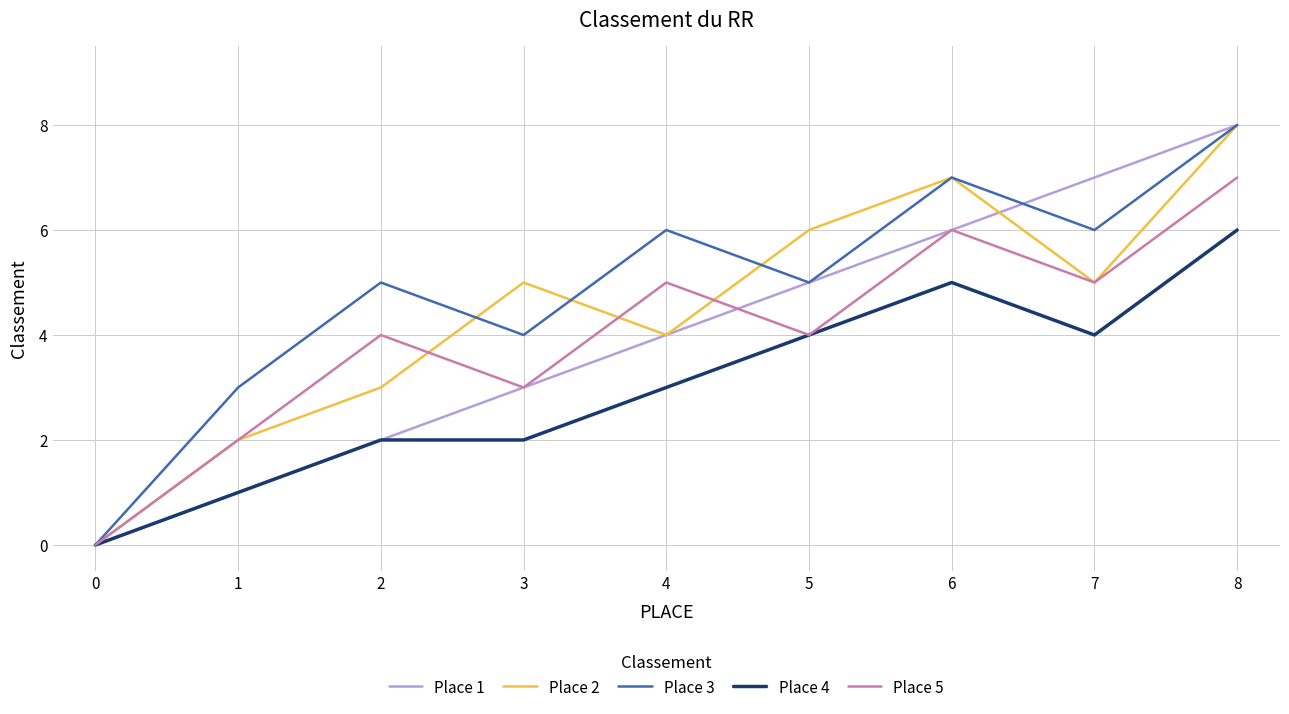

What is the sum of the Place 5 values at 0 and 8?

7